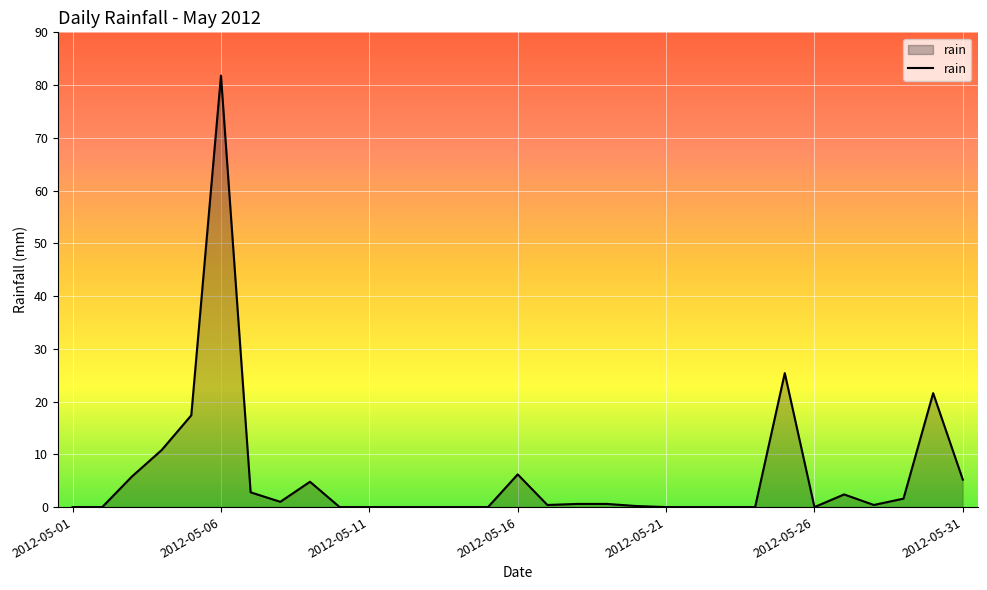

What is the maximum value shown in the chart?

81.8